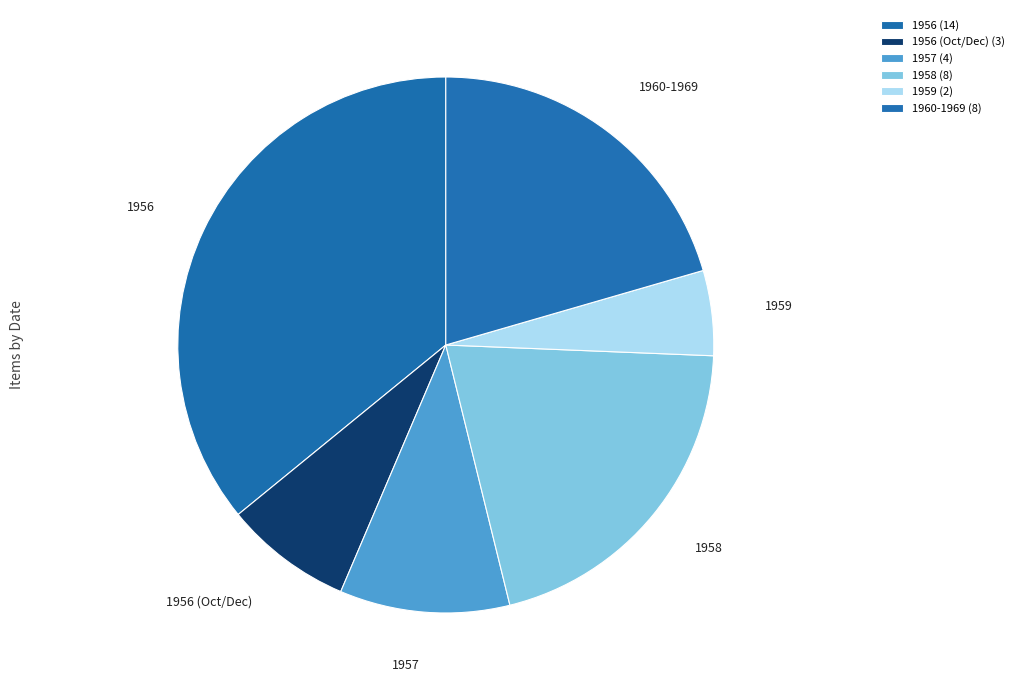

Is it true that 1957 is 10% of the pie?

True